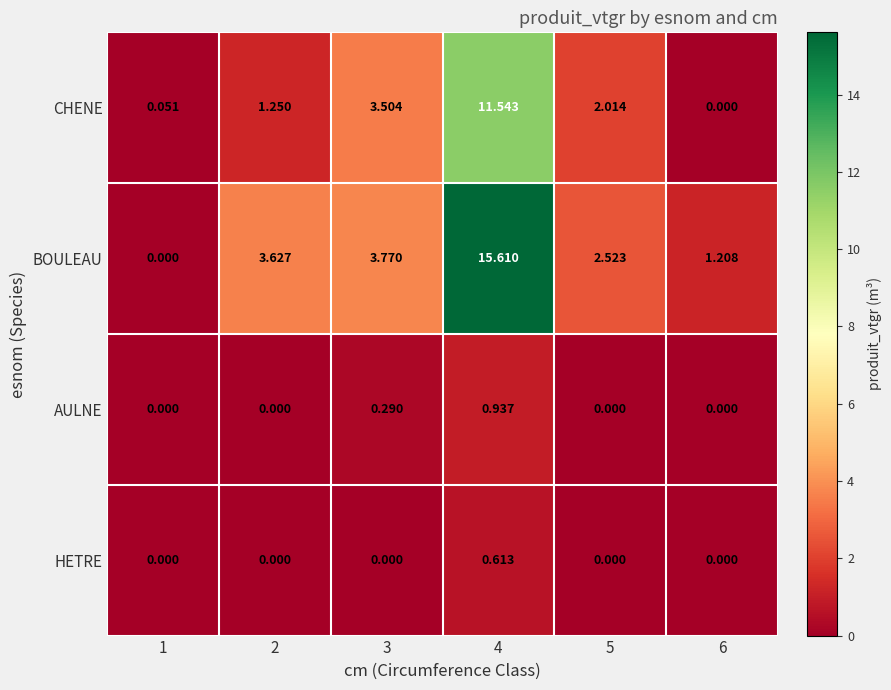

Which series has the largest range (max minus min)?

BOULEAU